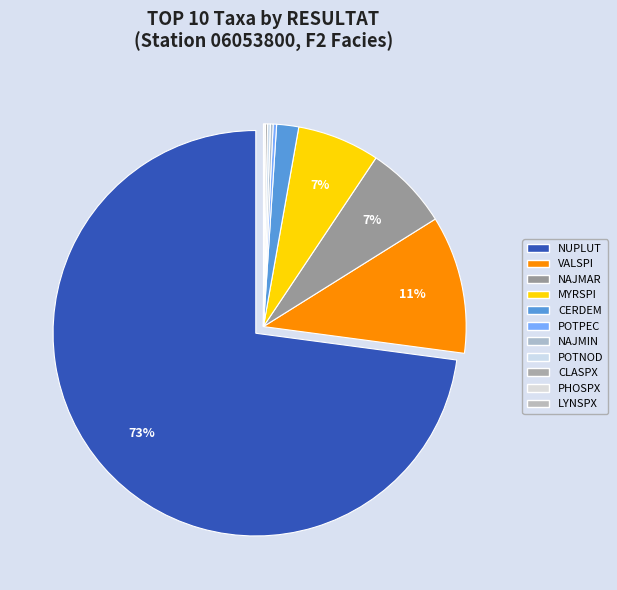

Combined, do CERDEM and VALSPI account for over 50%?

No